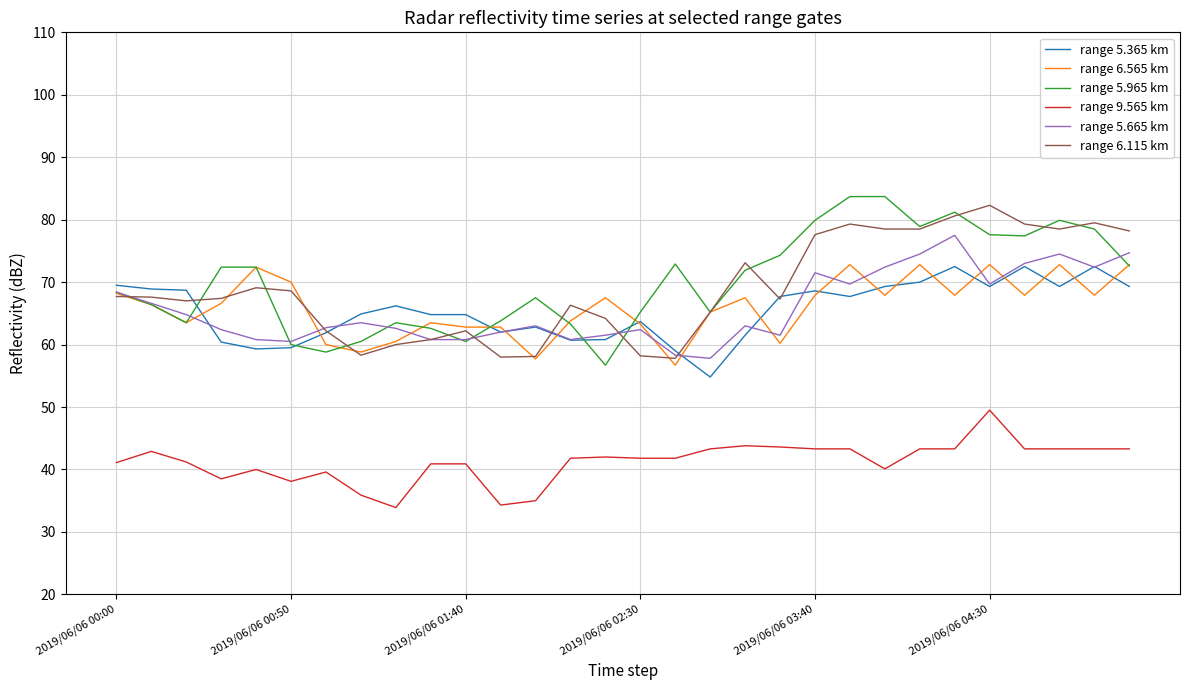

What are all the series names shown in the legend?

range 5.365 km, range 6.565 km, range 5.965 km, range 9.565 km, range 5.665 km, range 6.115 km